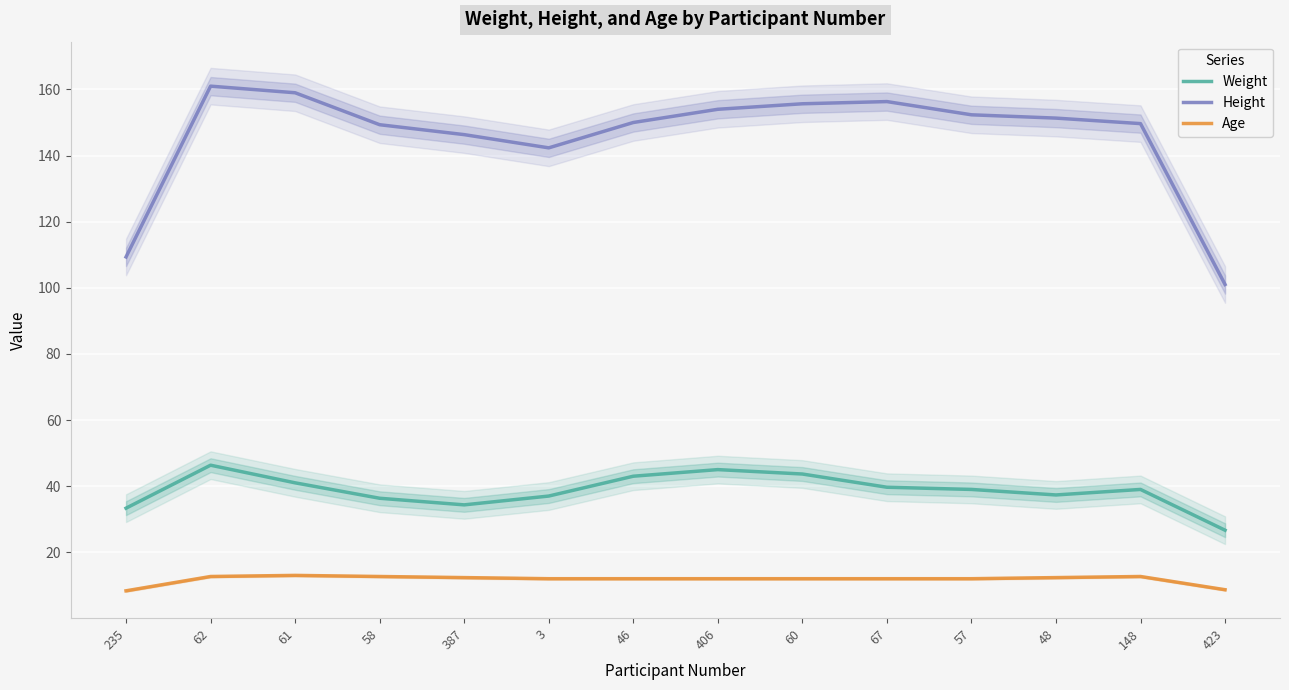

Is the value of Weight at 235 greater than the value of Age at 48?

Yes